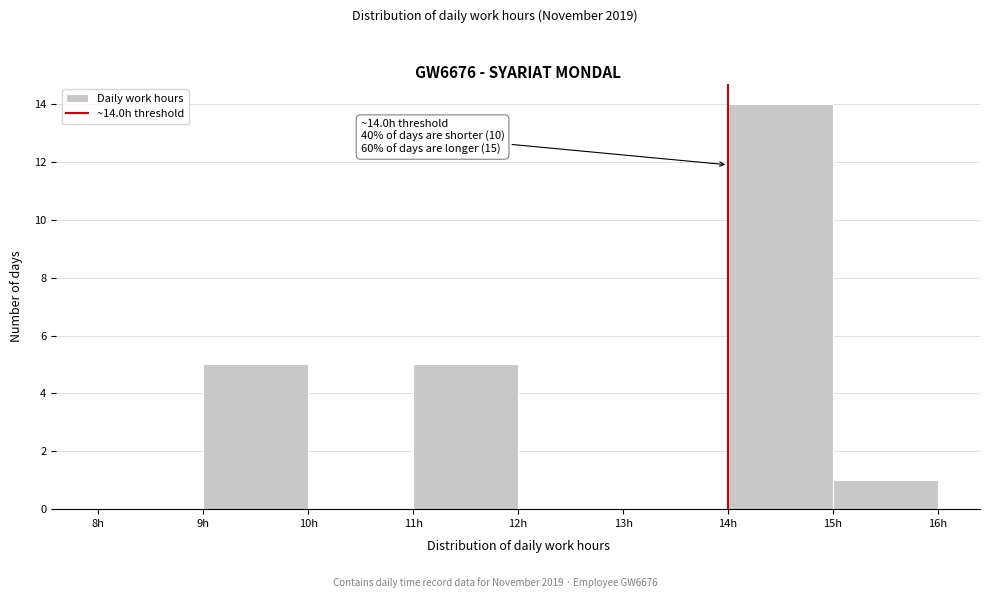

Which range on the x-axis has the tallest bar?

14 to 15